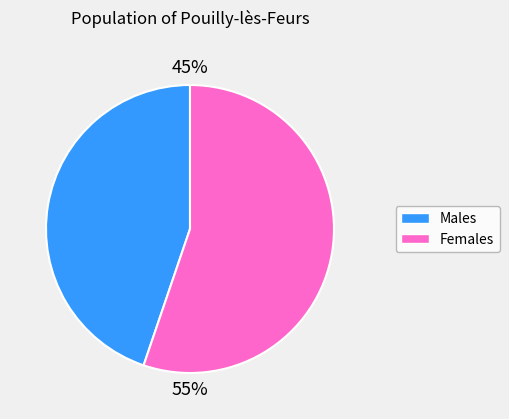

To the nearest percent, what is the difference between the largest and smallest slice percentages?

10%